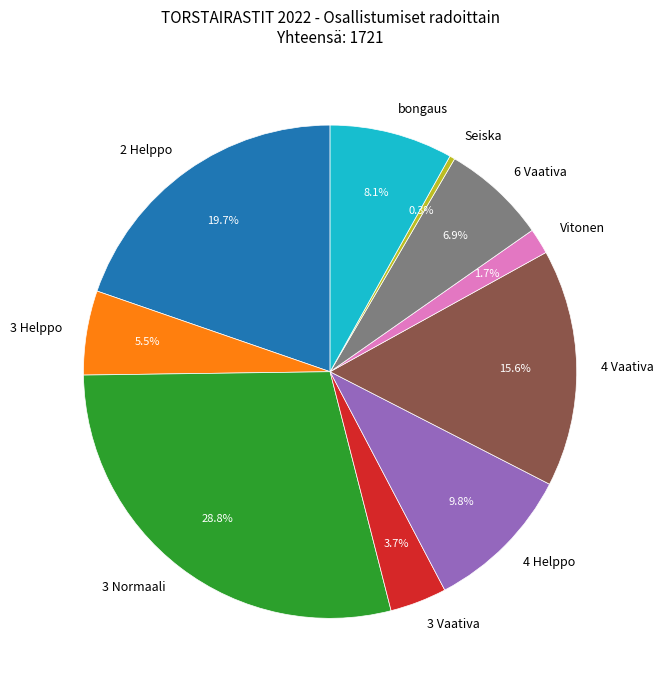

Which has a higher value, 3 Normaali or 3 Vaativa?

3 Normaali